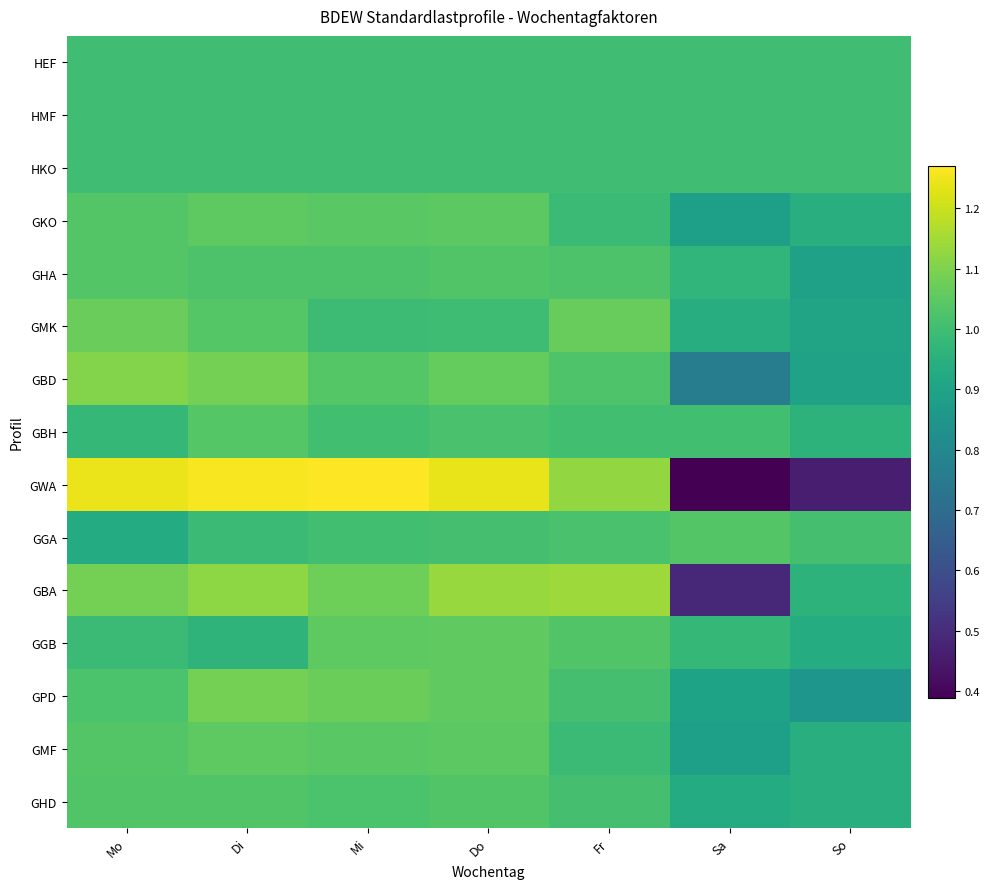

At Di, list the series in order from smallest to largest.

GGB, GGA, HEF, HMF, HKO, GHA, GHD, GMK, GBH, GKO, GMF, GBD, GPD, GBA, GWA